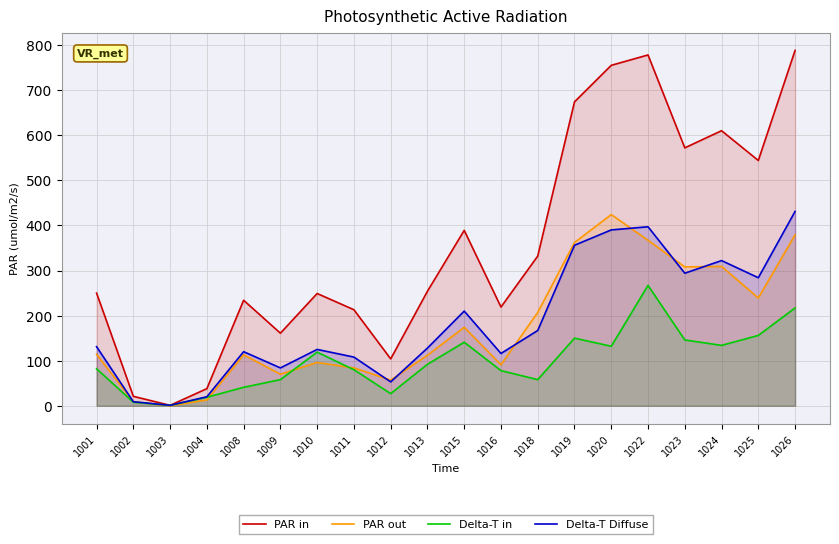

At which category is the sum across all series the highest?

1026